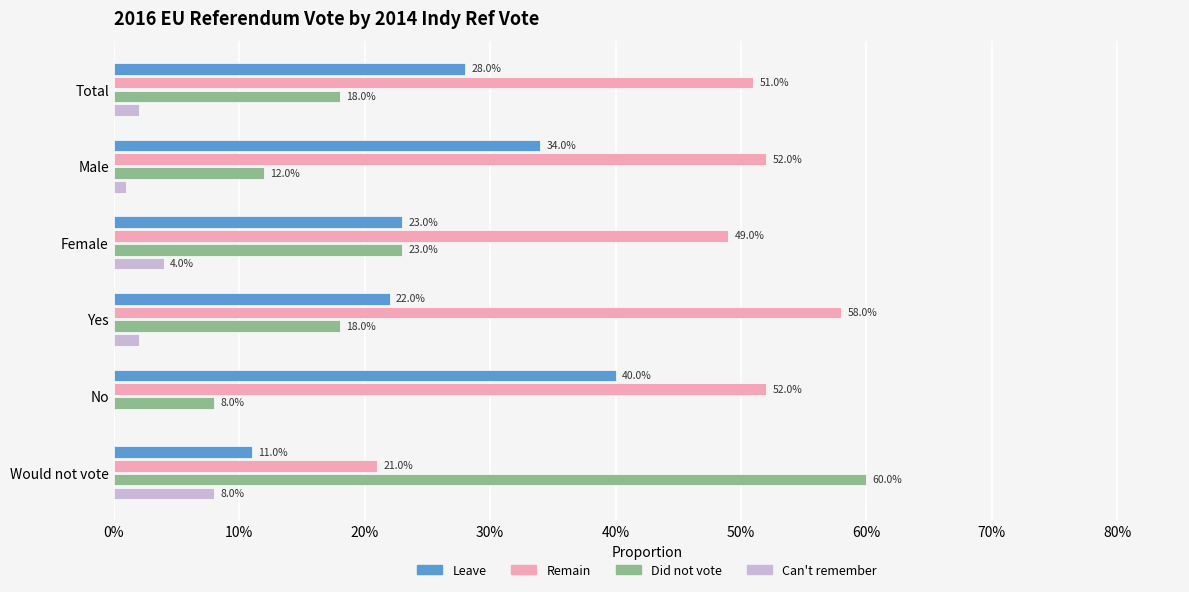

What are all the series names shown in the legend?

Leave, Remain, Did not vote, Can't remember